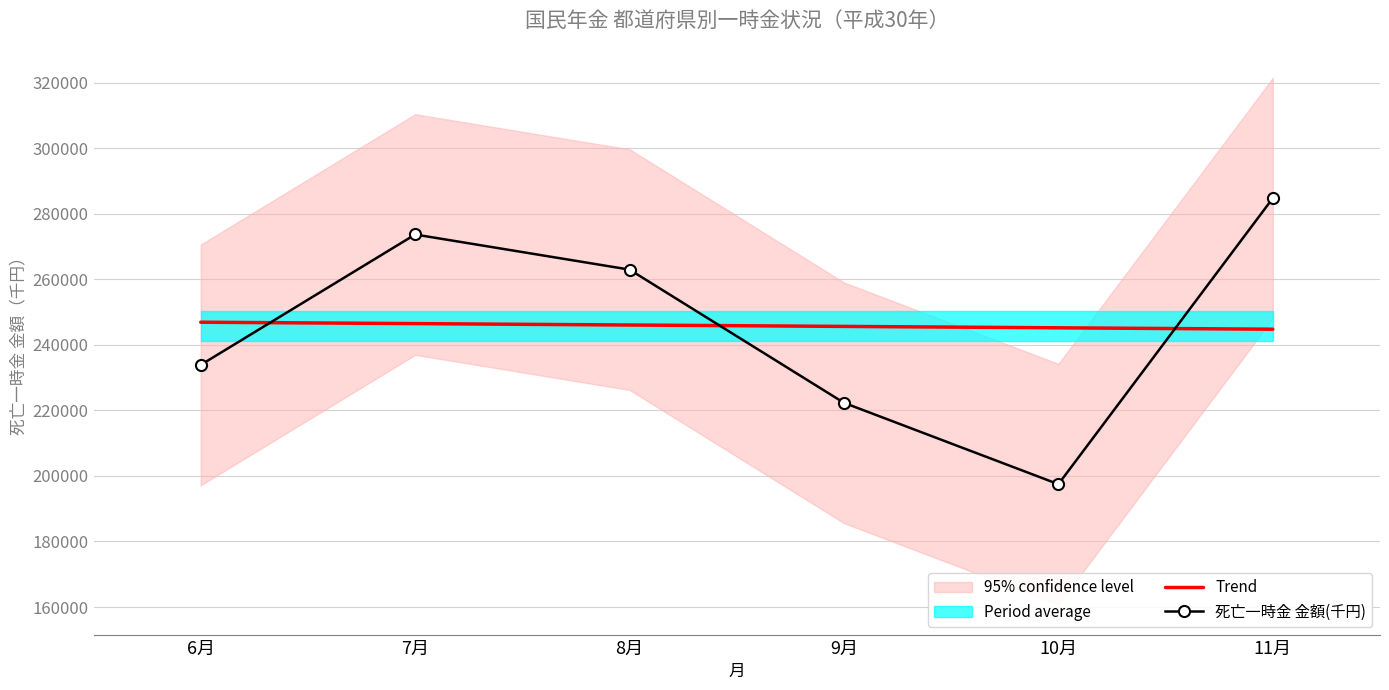

How many data points in Trend are less than 246057?

3